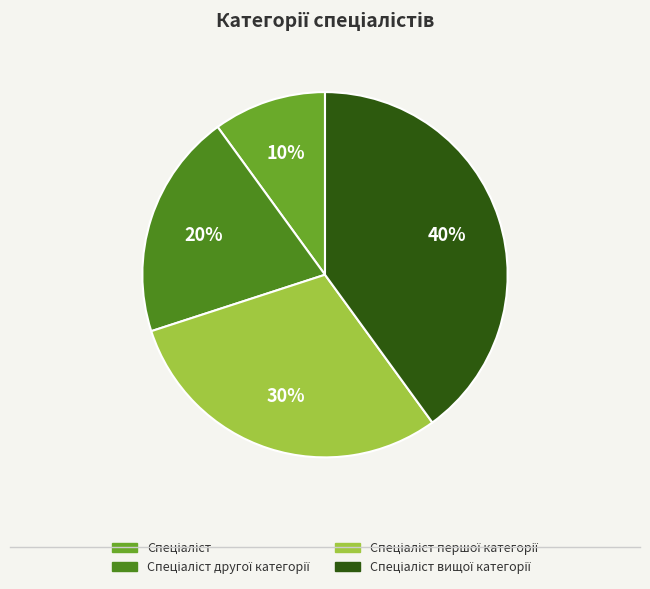

To the nearest percent, what is the difference between the largest and smallest slice percentages?

30%